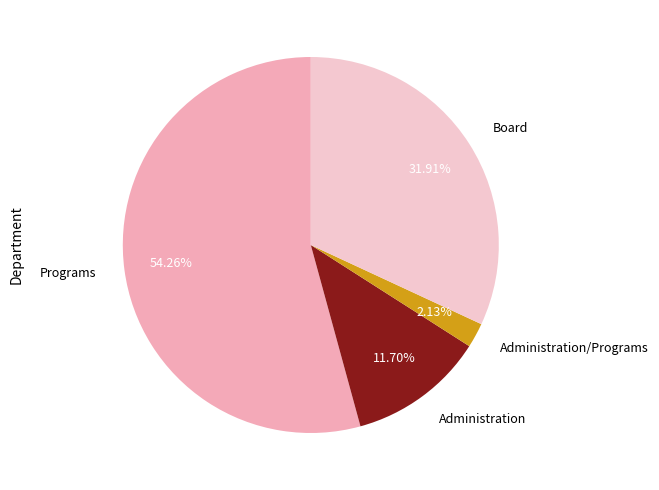

To the nearest percent, what is the difference between the largest and smallest slice percentages?

52%